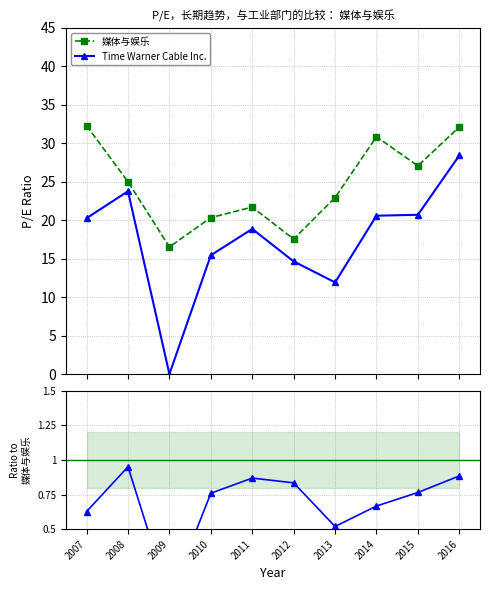

At which category does 媒体与娱乐 reach its first local peak?

2011